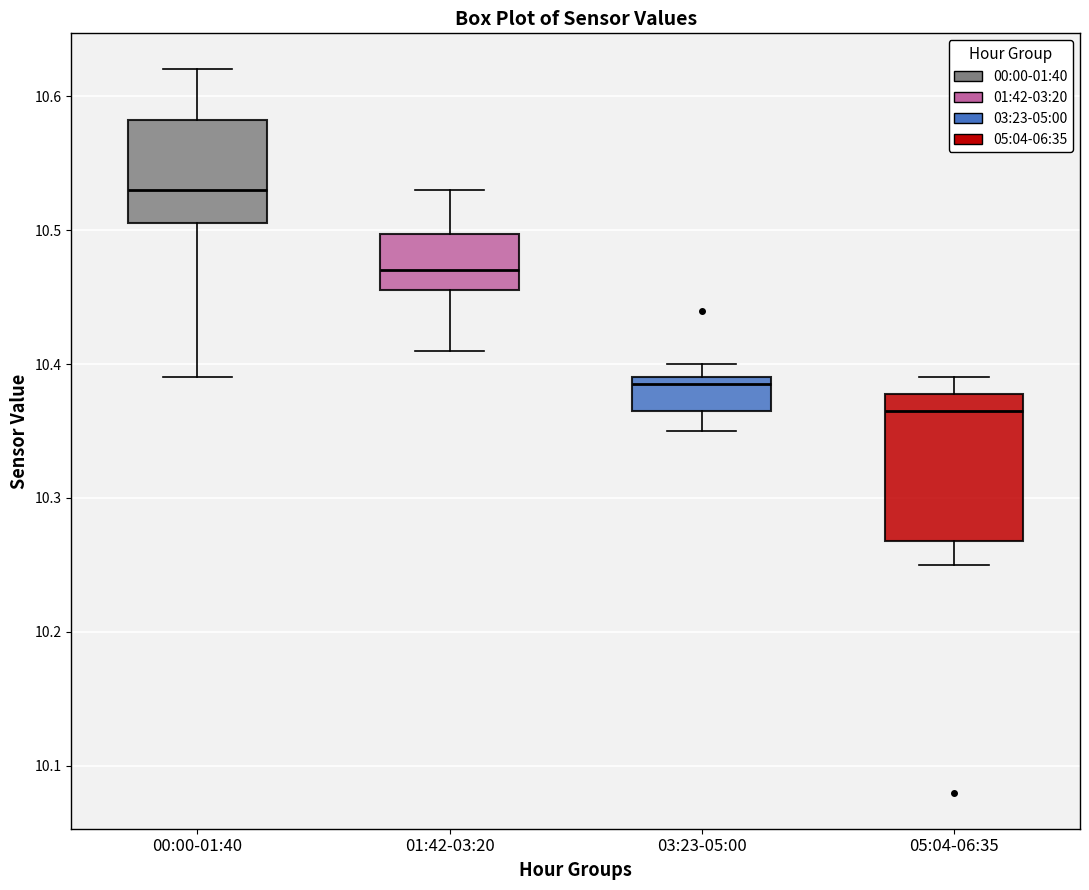

Where does the median line of the box for 01:42-03:20 sit on the y-axis? The values are not printed on the chart, so give them approximately, as read against the axis.

10.47